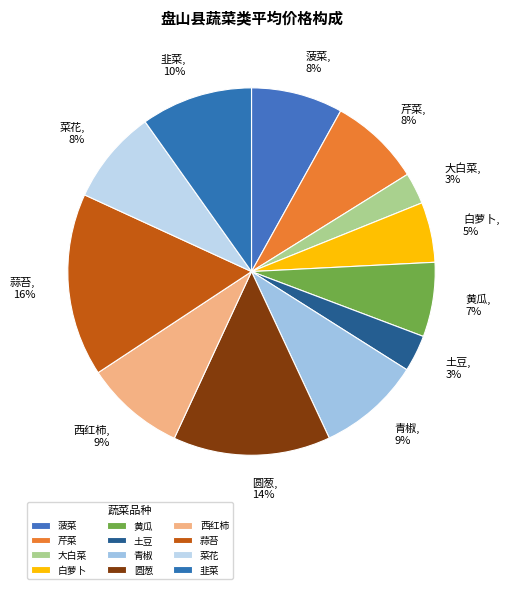

How many segments does this pie chart have?

12